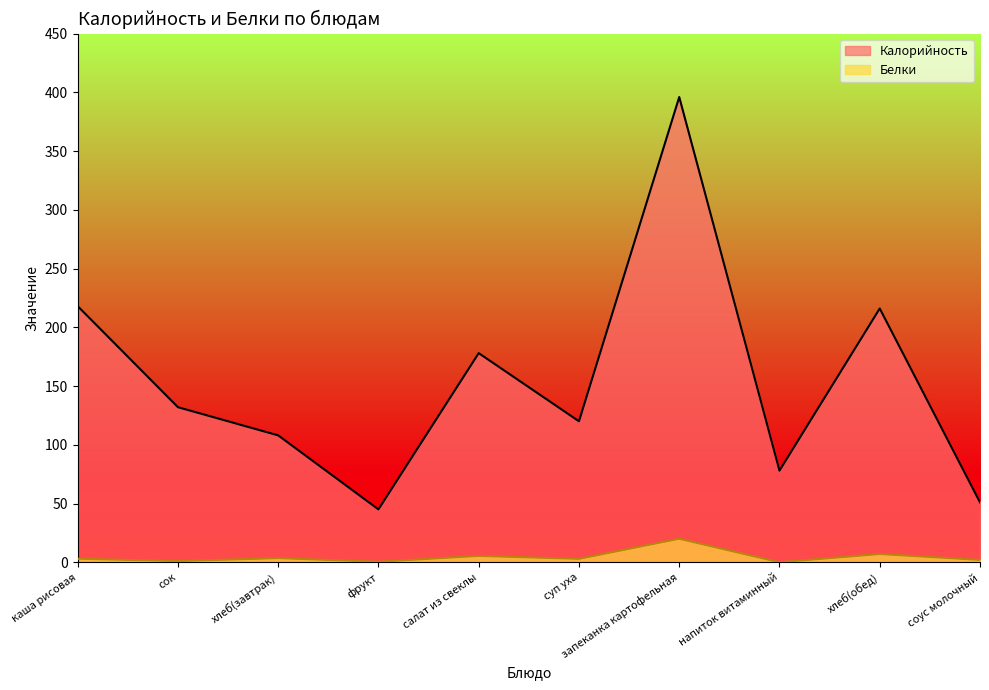

At which category is the sum across all series the highest?

запеканка картофельная